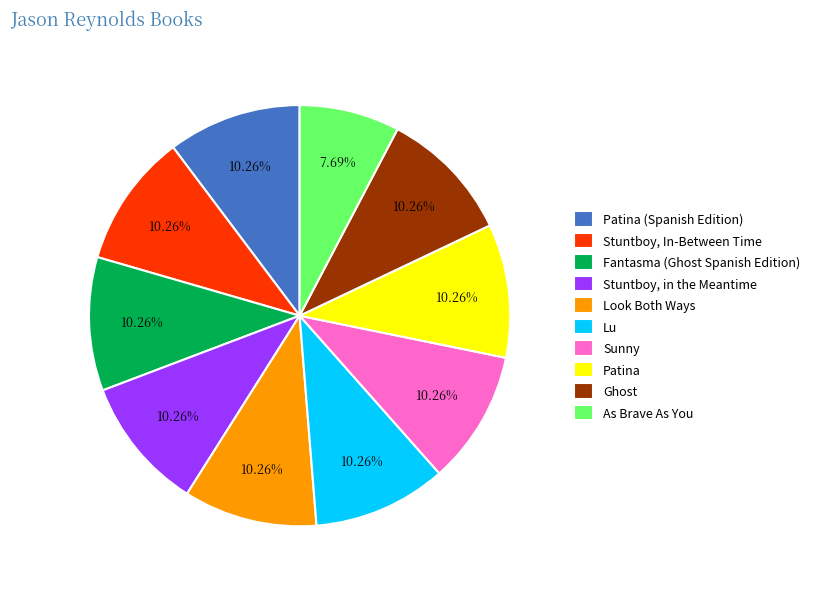

The Fantasma (Ghost Spanish Edition) slice represents 10% of the pie. True or false?

True